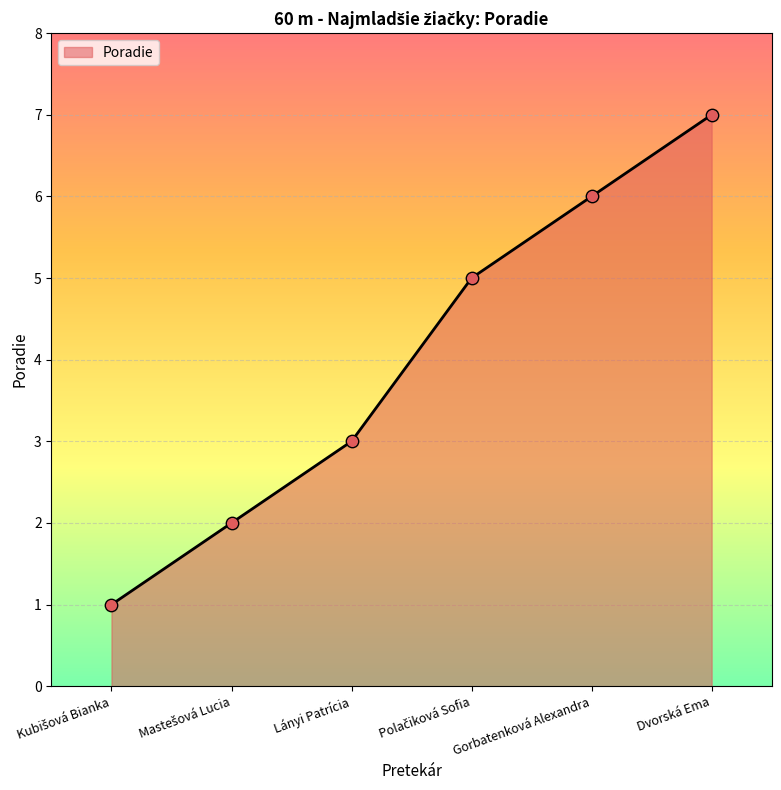

What is the change in value from Lányi Patrícia to Dvorská Ema?

+4